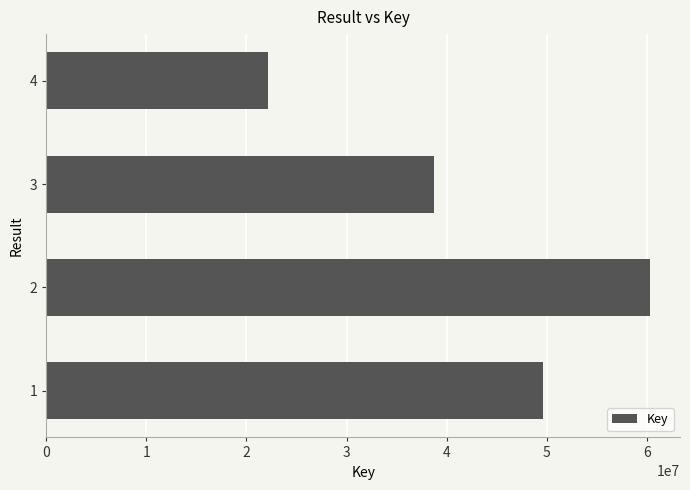

What is the sum of all values?

170877378